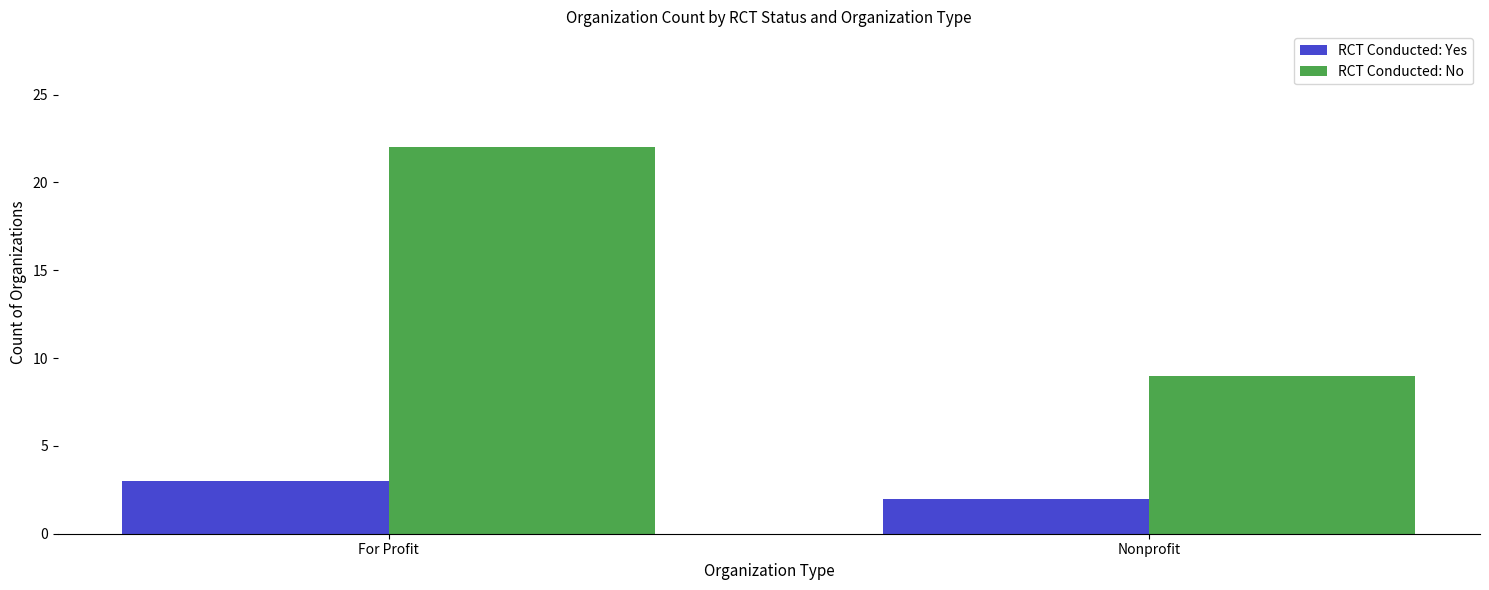

At For Profit, list the series in order from largest to smallest.

RCT Conducted: No, RCT Conducted: Yes